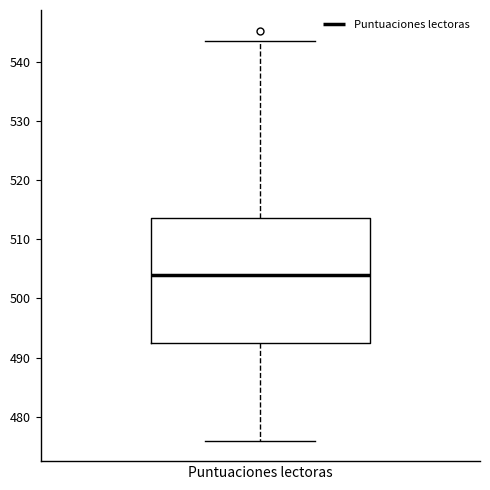

Transcribe this box plot: give where the median line is, the range the box spans, and where the two whiskers end, as read against the y-axis. The values are not printed on the chart, so give them approximately, as read against the axis.

median 504, box 492 to 514, whiskers 476 to 544